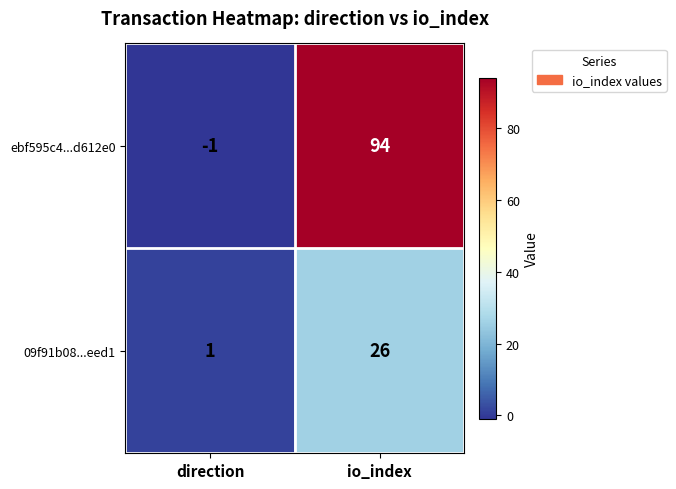

Between direction and io_index, which series saw the biggest shift?

ebf595c4...d612e0